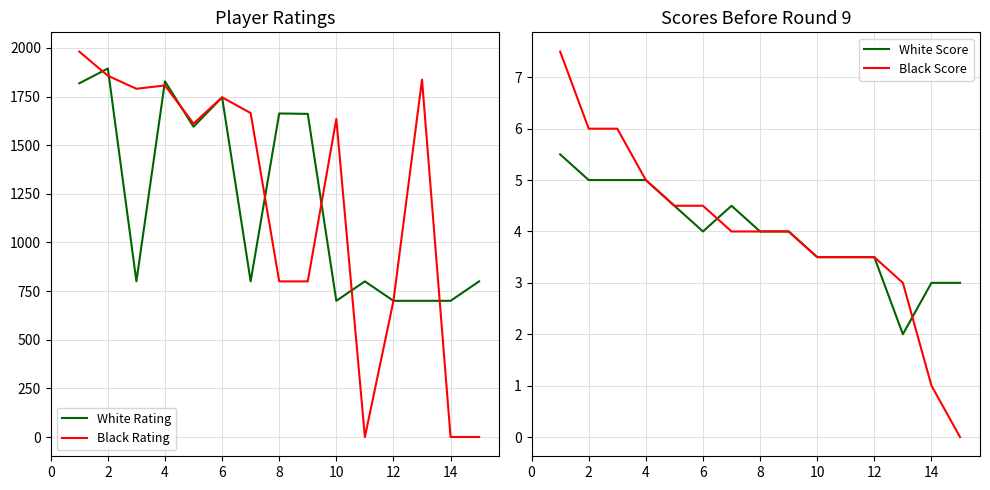

The value of Black Rating at 6 is 1746. True or false?

True